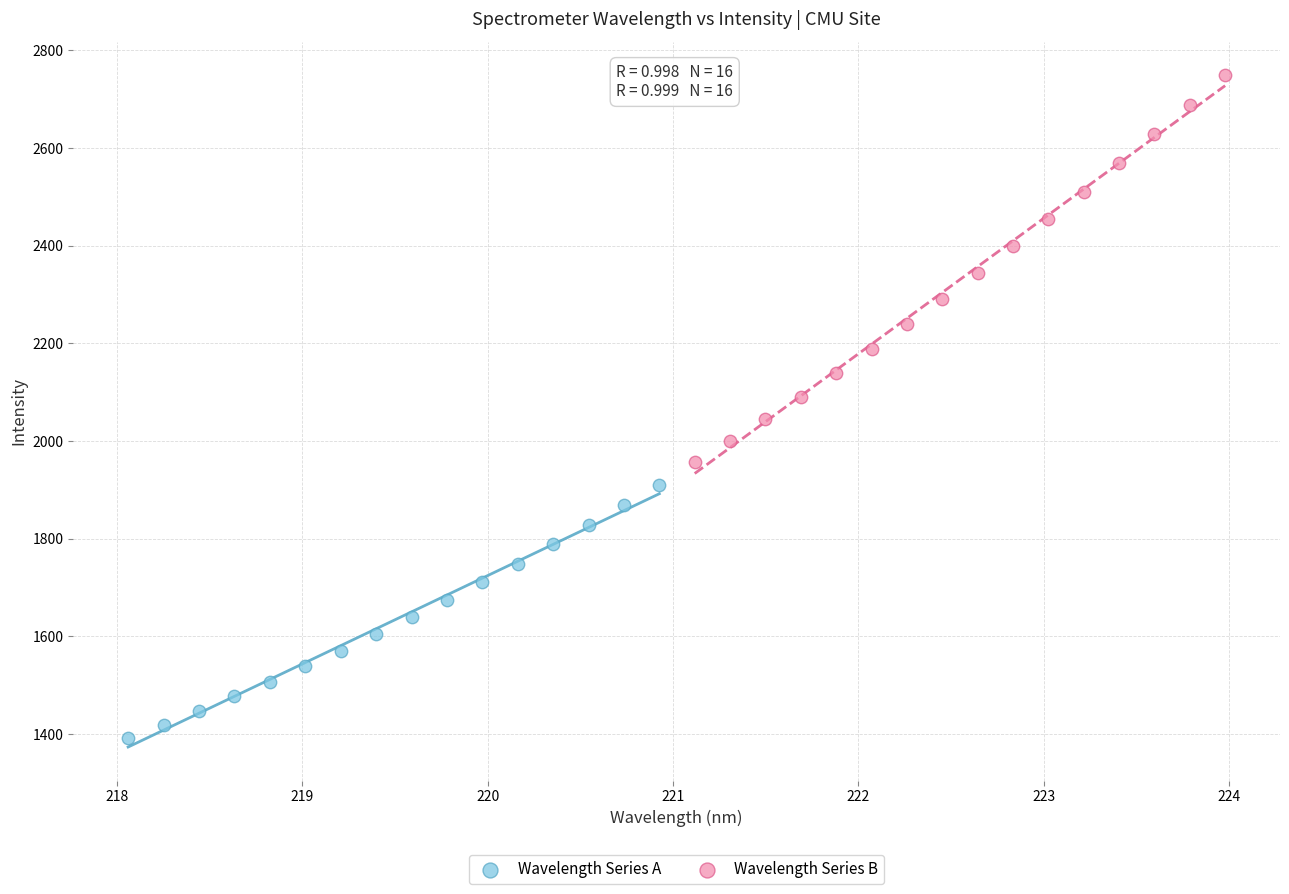

Which series contains the lowest Y value?

Wavelength Series A